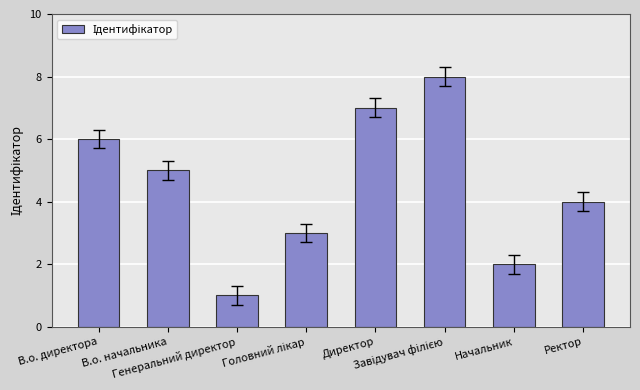

What is the greatest value displayed?

8